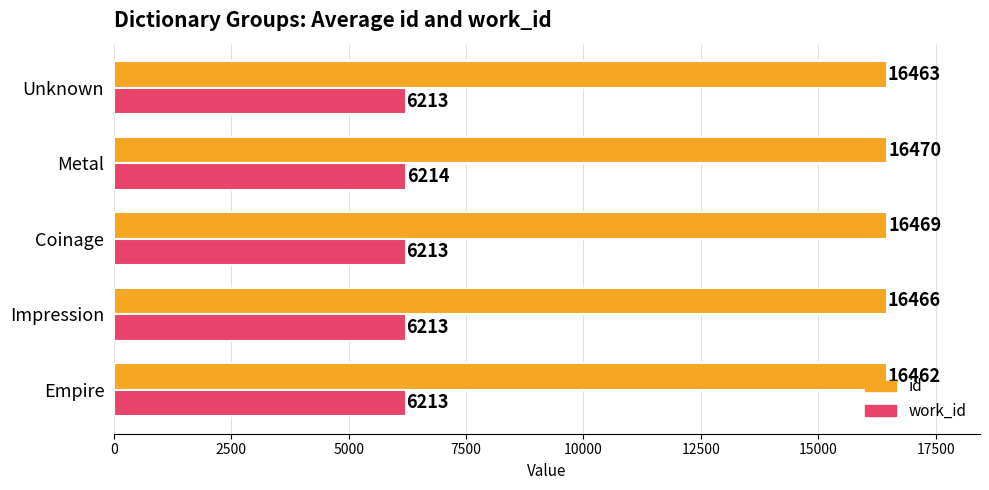

List the series in order of their peak value, lowest first.

work_id, id